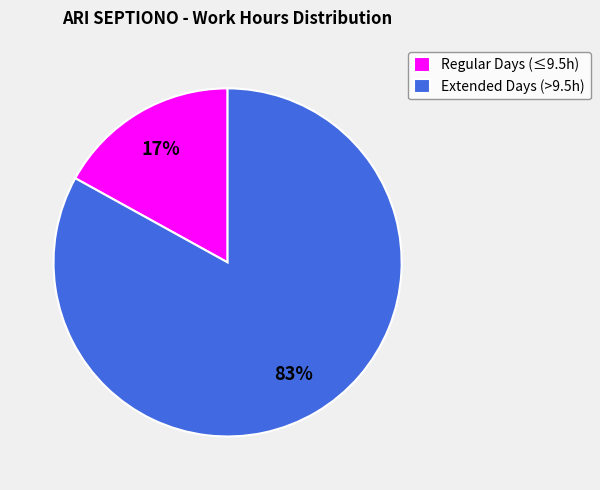

How many segments does this pie chart have?

2